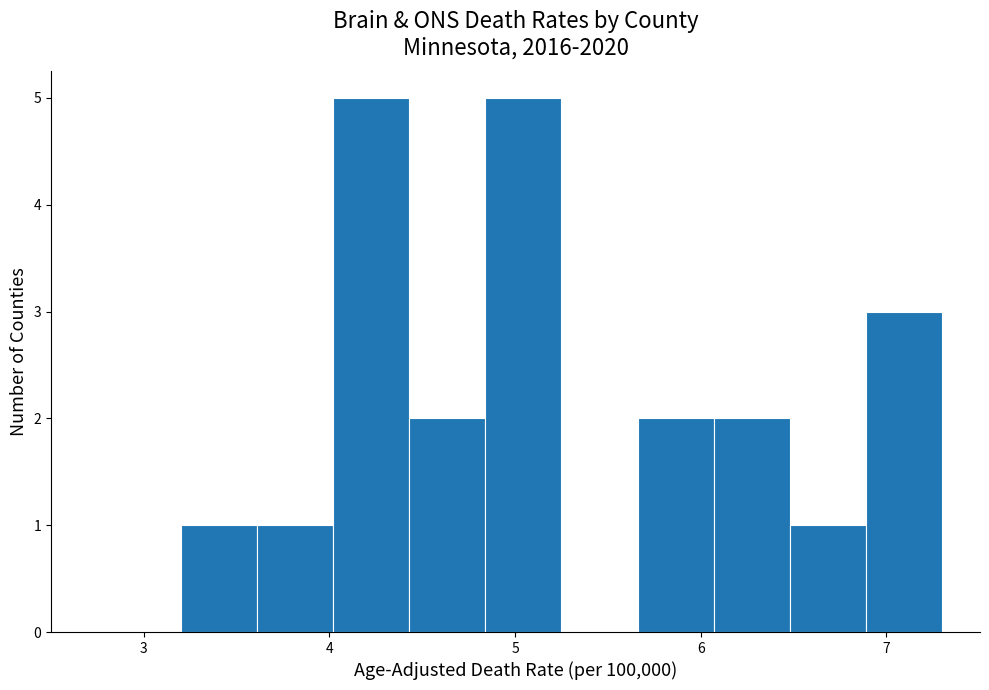

What is the height of the bar covering 3.20 to 3.61 on the x-axis? Neither the bar edges nor the heights are printed on the chart, so give them approximately, as read against the axes.

1